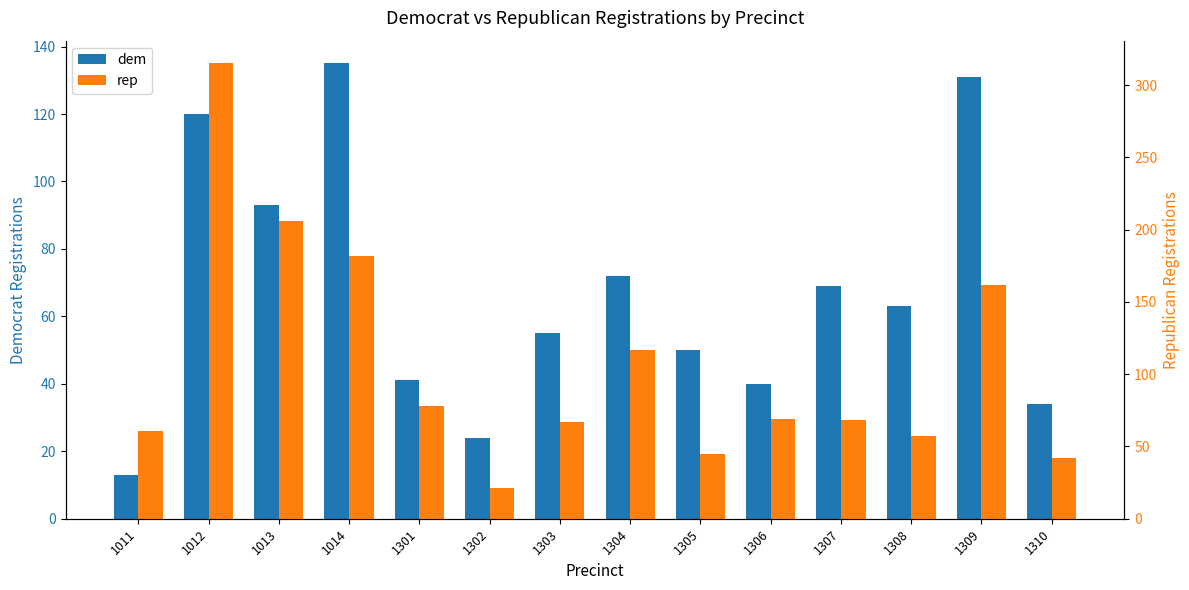

What is the value of the dem bar at the 4th from the left?

135